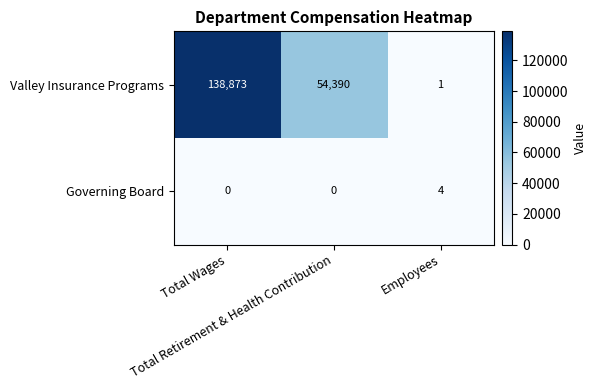

List the series in order of their peak value, lowest first.

Governing Board, Valley Insurance Programs